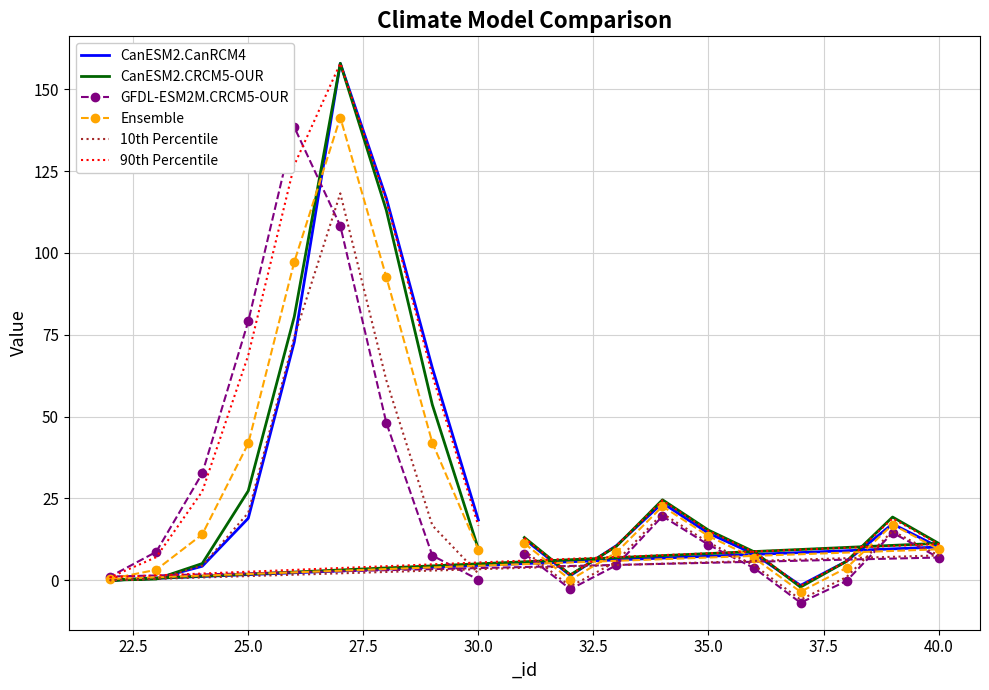

What is the maximum value shown in the chart?

157.9